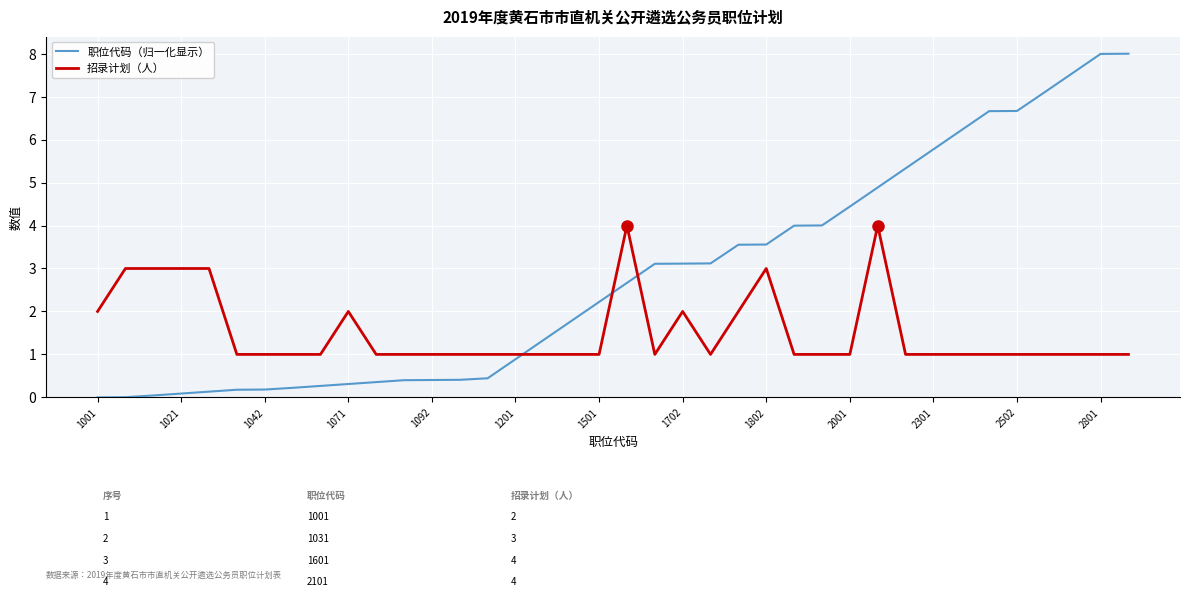

What is the difference between the maximum and minimum values in the 职位代码（归一化显示） series?

8.0